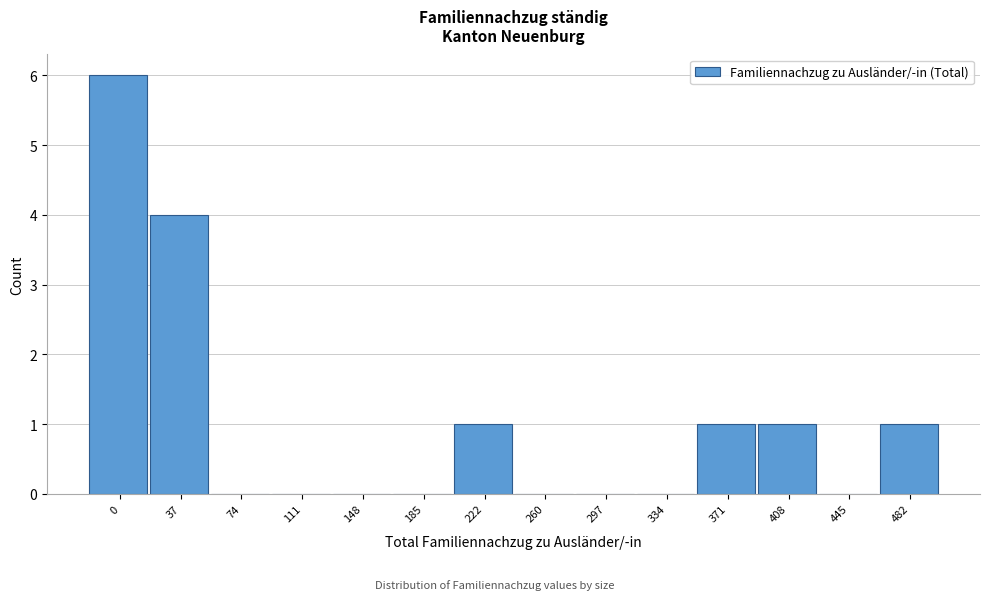

Reading left to right, extract all data points from this chart.

0=6	37=4	74=0	111=0	148=0	185=0	222=1	260=0	297=0	334=0	371=1	408=1	445=0	482=1